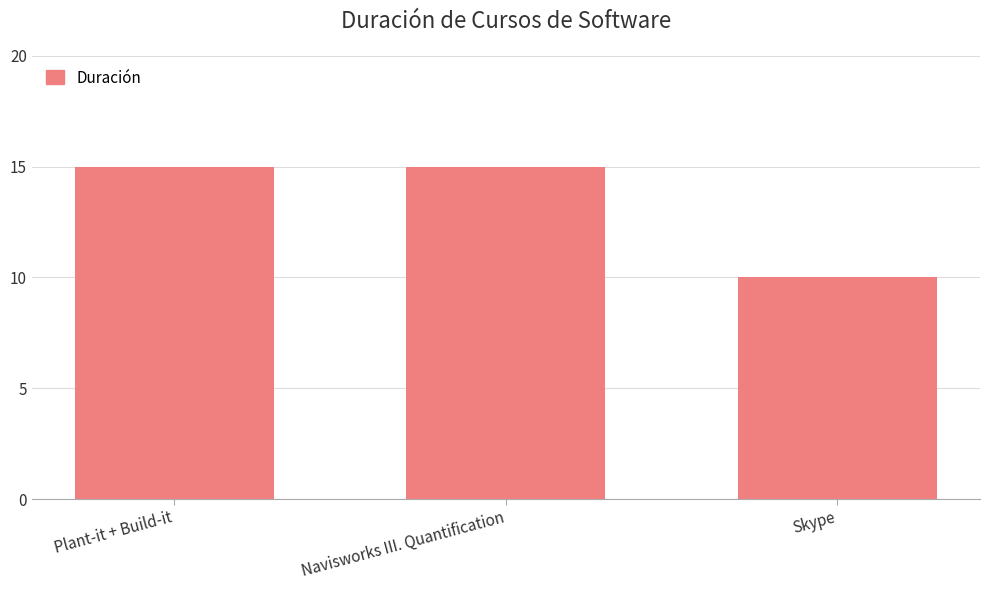

How many categories are shown in the chart?

3